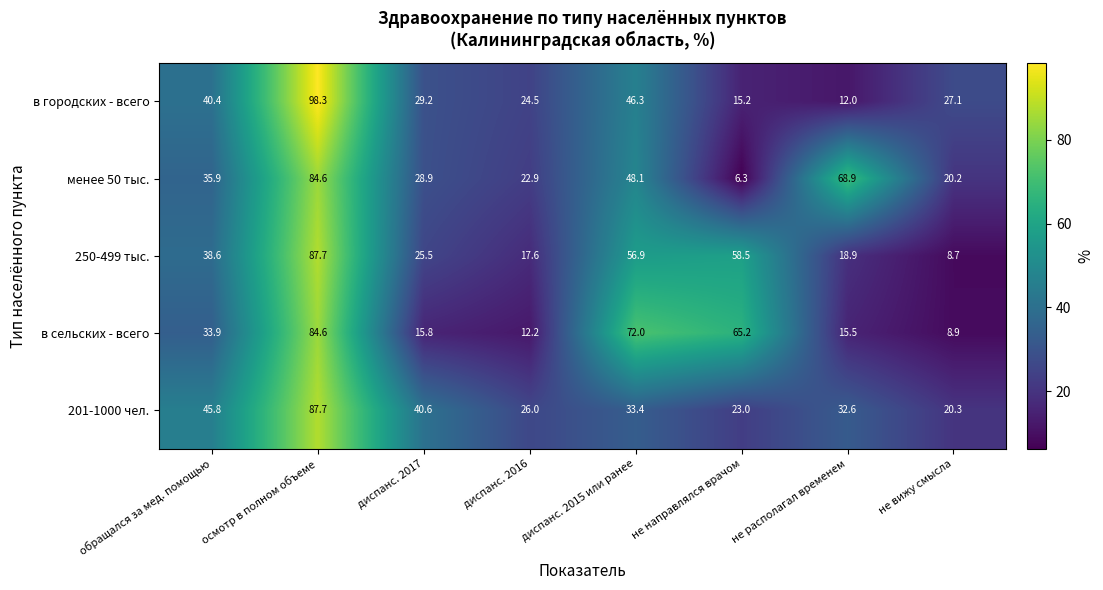

Between диспанс. 2016 and не располагал временем, which series saw the biggest shift?

менее 50 тыс.